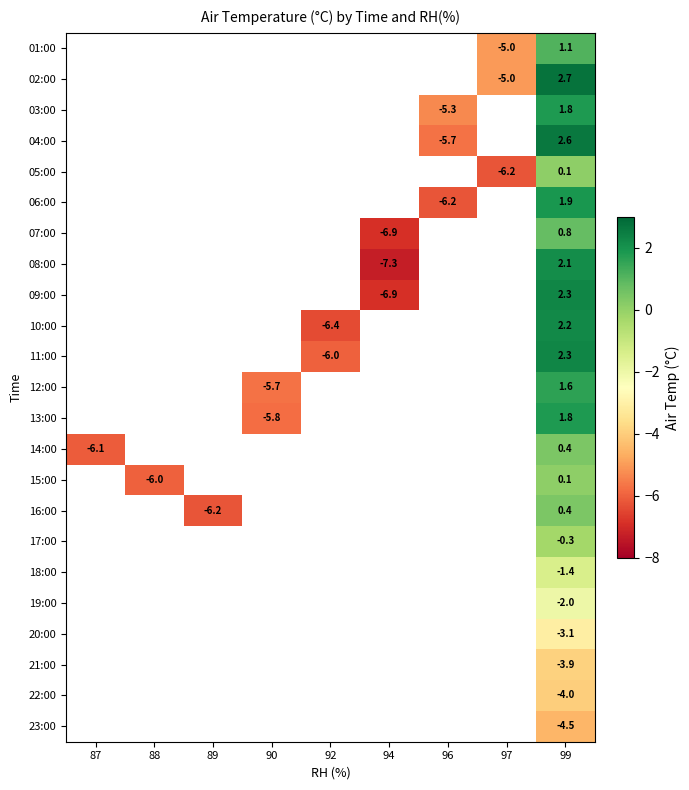

The 12:00 series shows 2.3 at 99. True or false?

False